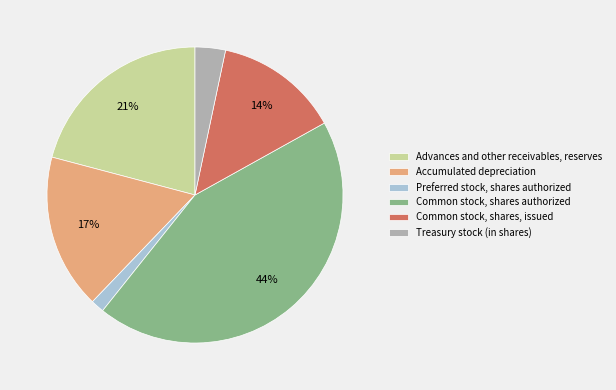

To the nearest percent, what percentage of the pie is Preferred stock, shares authorized?

1%